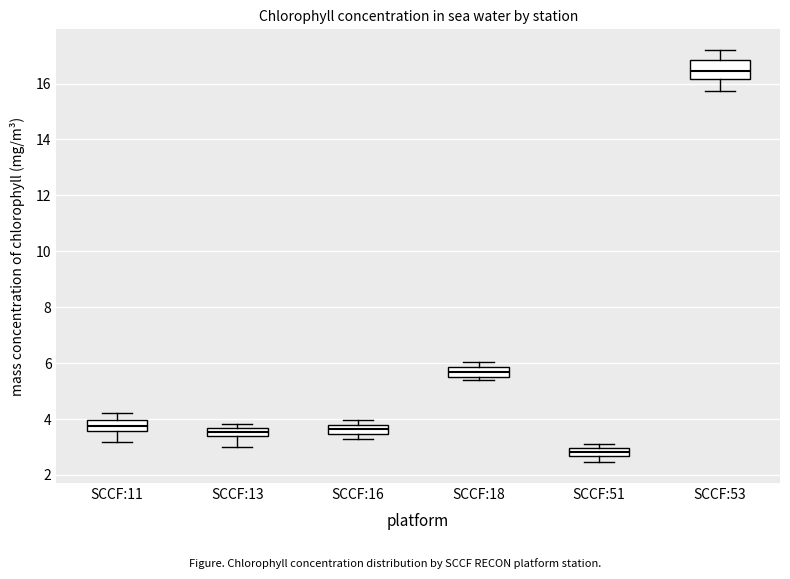

Comparing the boxes themselves (not the whiskers), which one is the tallest?

SCCF:53